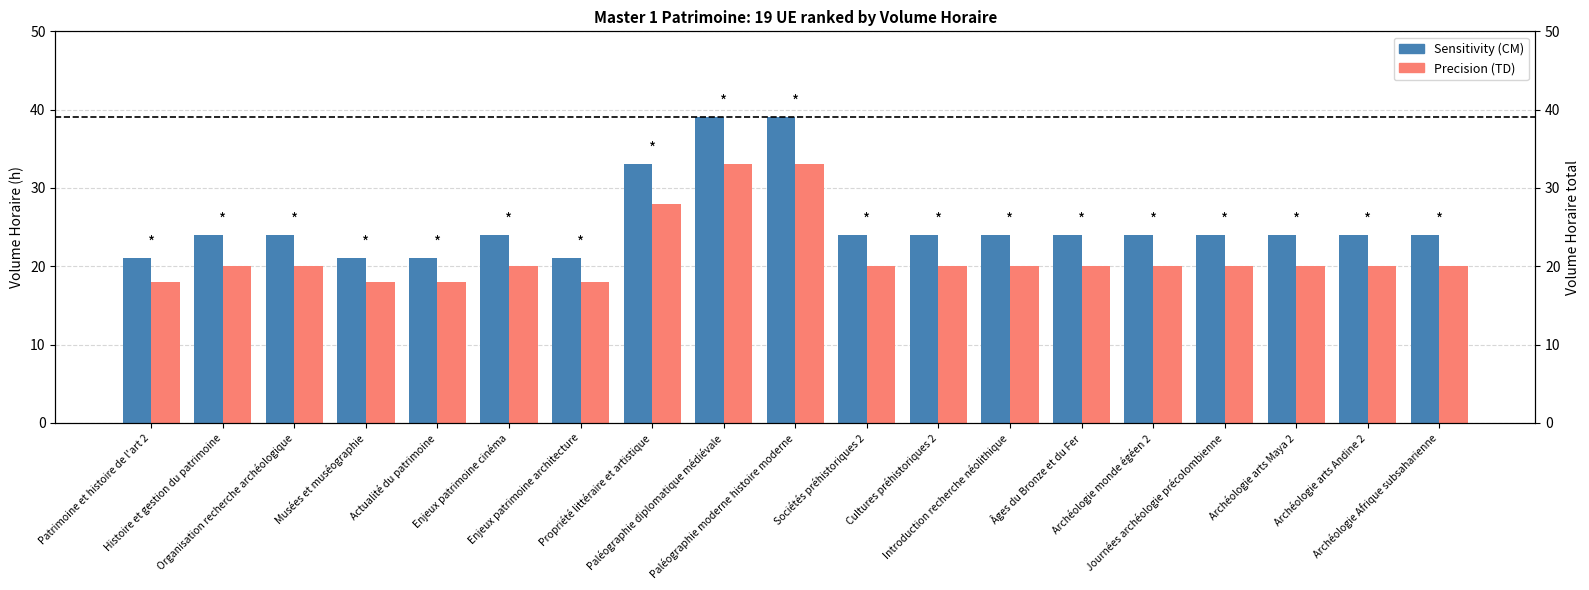

What is the label of the 10th bar from the left?

Paléographie moderne histoire moderne